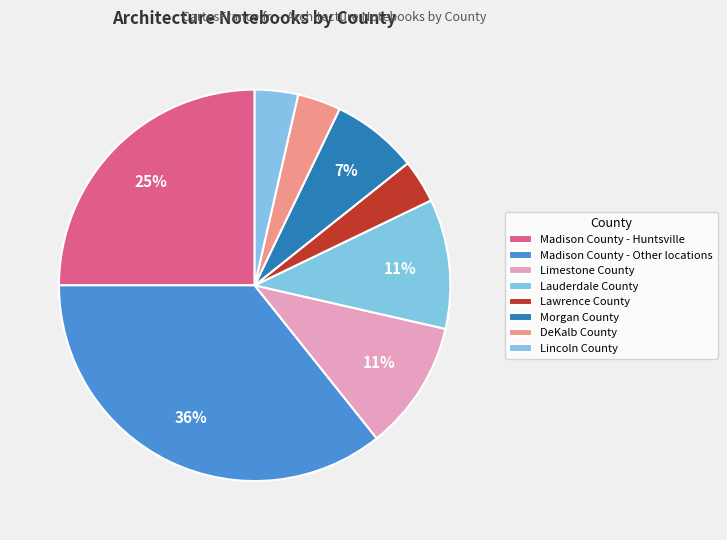

Is there any slice that represents more than half of the pie?

No